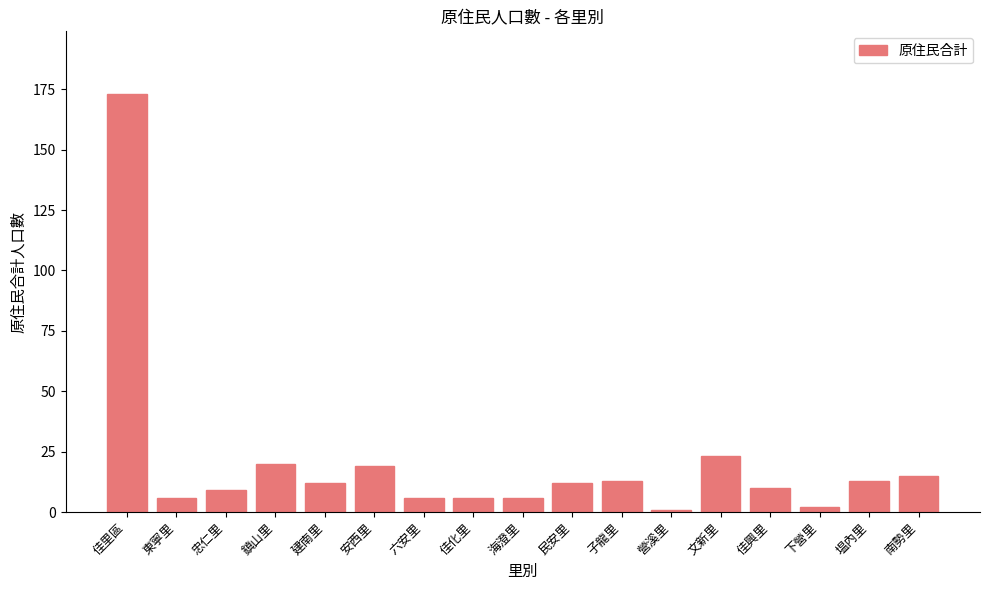

What position from the left is 文新里?

13